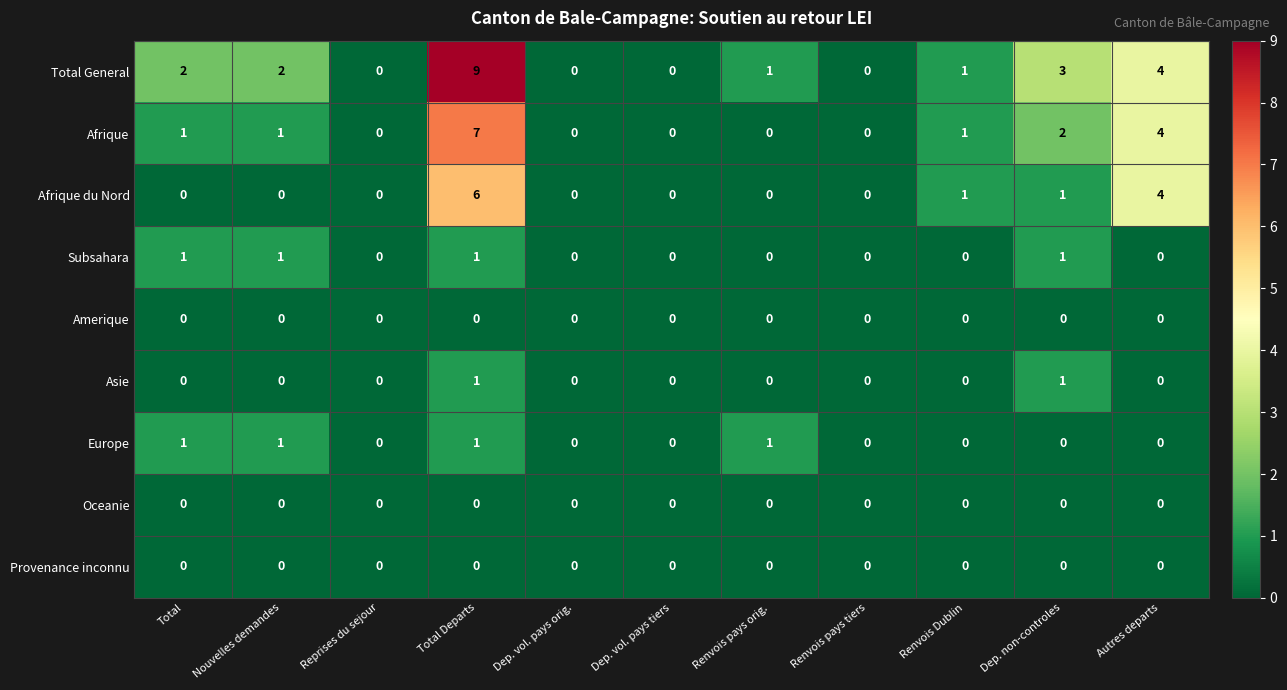

At which label is Total General closest to 4?

Autres departs